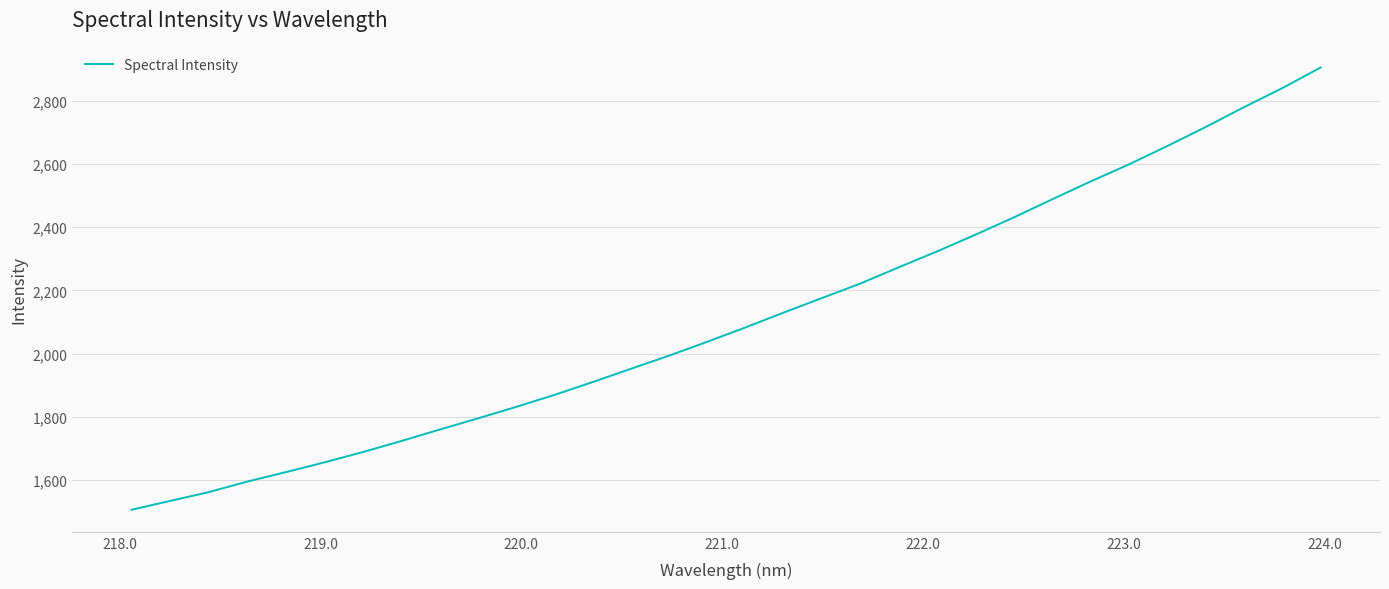

Reading left to right, list all the values displayed in this chart.

1506.7	1534.5	1562.1	1595.3	1625.0	1655.7	1688.3	1723.0	1759.3	1794.8	1831.2	1869.2	1909.8	1952.0	1993.8	2037.7	2083.3	2130.4	2176.5	2222.3	2273.7	2323.9	2376.7	2431.2	2488.5	2544.7	2598.7	2656.7	2716.7	2779.5	2839.7	2904.8